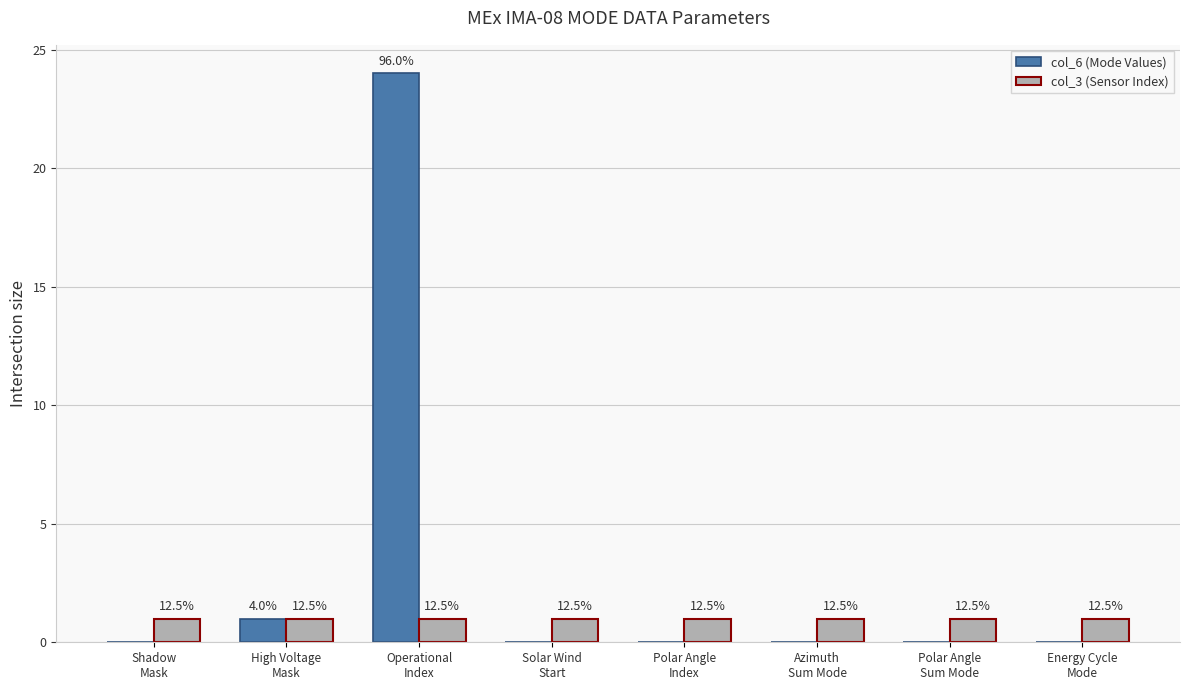

What is the value of the col_3 (Sensor Index) bar at the 1st from the left?

1